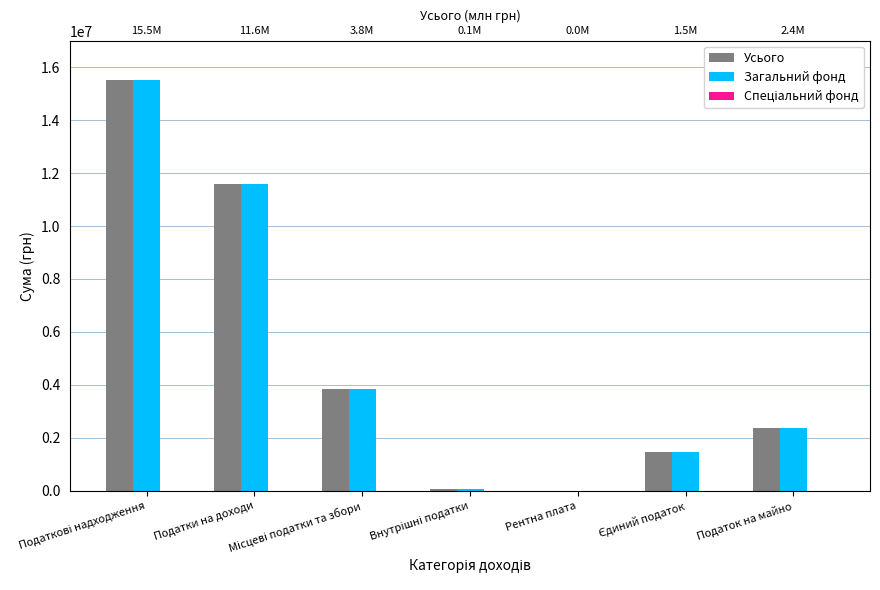

Does the chart contain stacked bars?

No